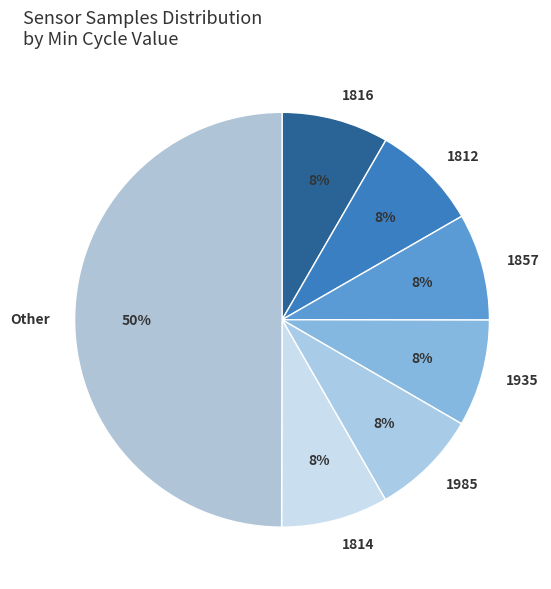

Approximately how many times larger is the value at 1935 compared to 1814?

1.0